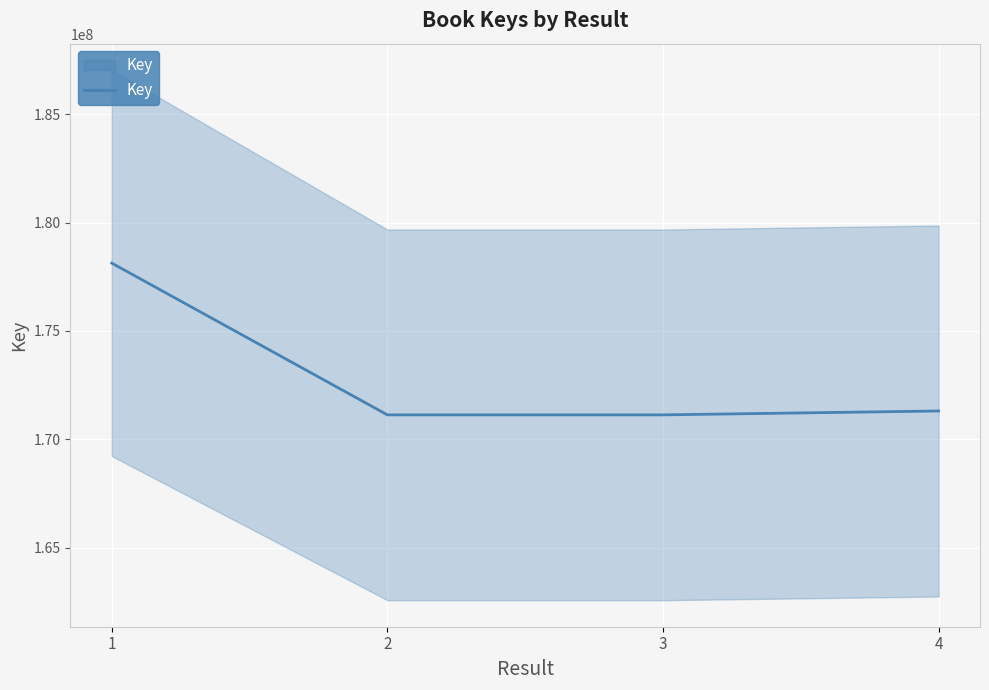

At which category does the data reach its first local valley?

2